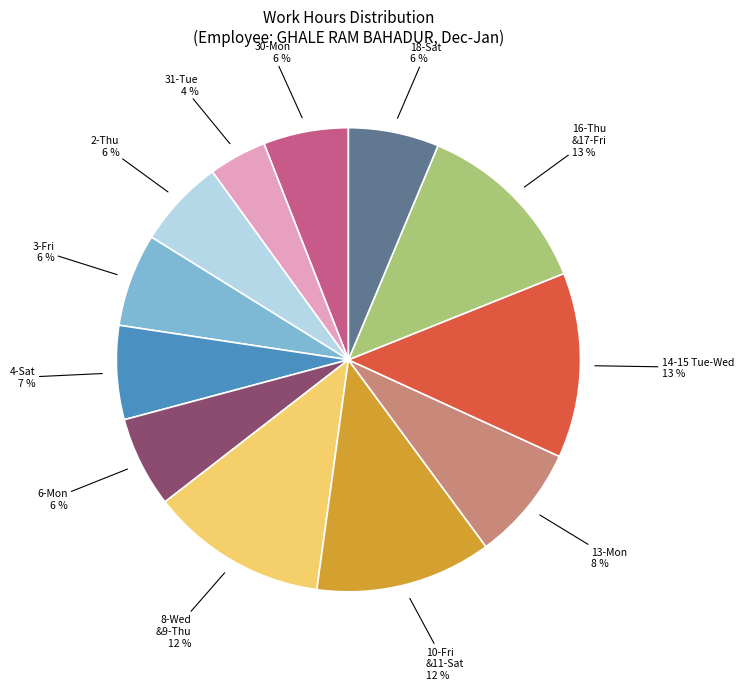

Does 6-Mon represent more than half of the total?

No